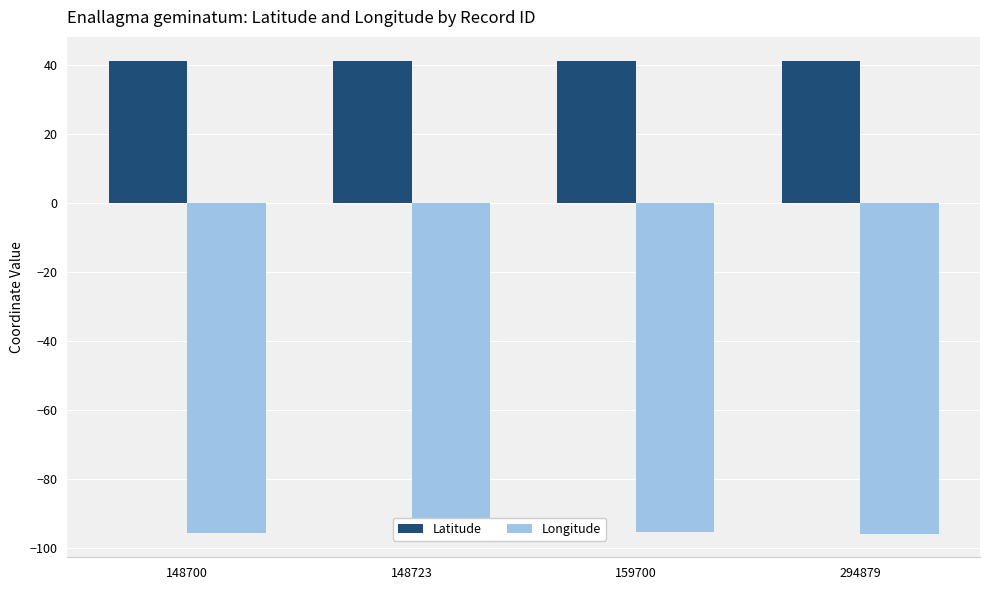

What is the maximum value for Longitude?

-95.5